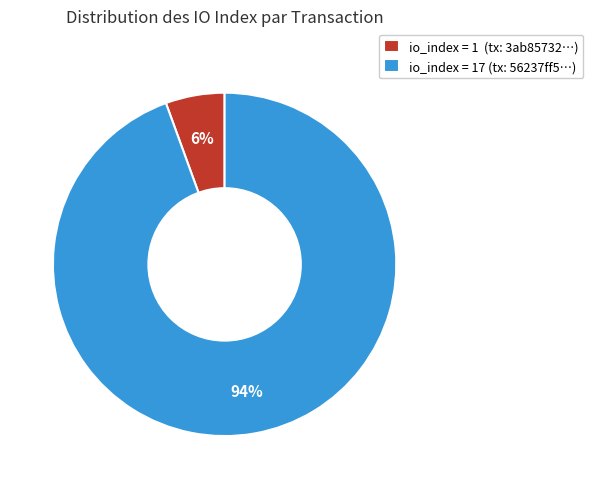

The io_index = 1 (tx: 3ab85732…) slice represents 6% of the pie. True or false?

True